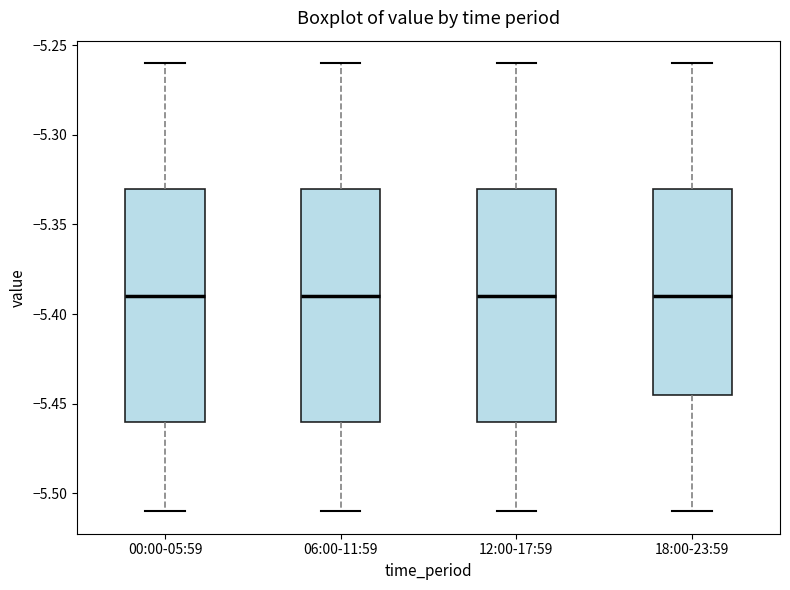

Reading left to right, read every box against the y-axis: the position of its median line, the range the box covers, and the ends of its whiskers. The values are not printed on the chart, so give them approximately, as read against the axis.

00:00-05:59: median -5.390, box -5.460 to -5.330, whiskers -5.510 to -5.260
06:00-11:59: median -5.390, box -5.460 to -5.330, whiskers -5.510 to -5.260
12:00-17:59: median -5.390, box -5.460 to -5.330, whiskers -5.510 to -5.260
18:00-23:59: median -5.390, box -5.445 to -5.330, whiskers -5.510 to -5.260